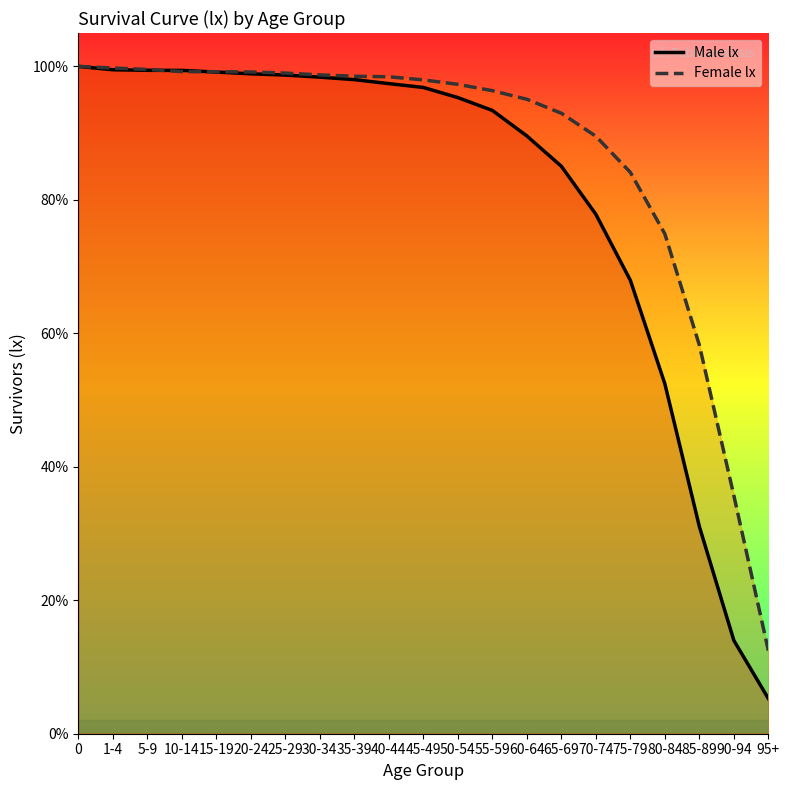

Reading right to left, transcribe all the data shown in this chart.

Male lx: 5265	13972	31045	52436	67946	77841	85035	89581	93404	95328	96844	97418	98017	98389	98698	98889	99149	99400	99413	99494	100000
Female lx: 12450	35678	58234	74896	84123	89535	92978	95074	96361	97313	97976	98444	98523	98726	98997	99161	99201	99223	99541	99756	100000